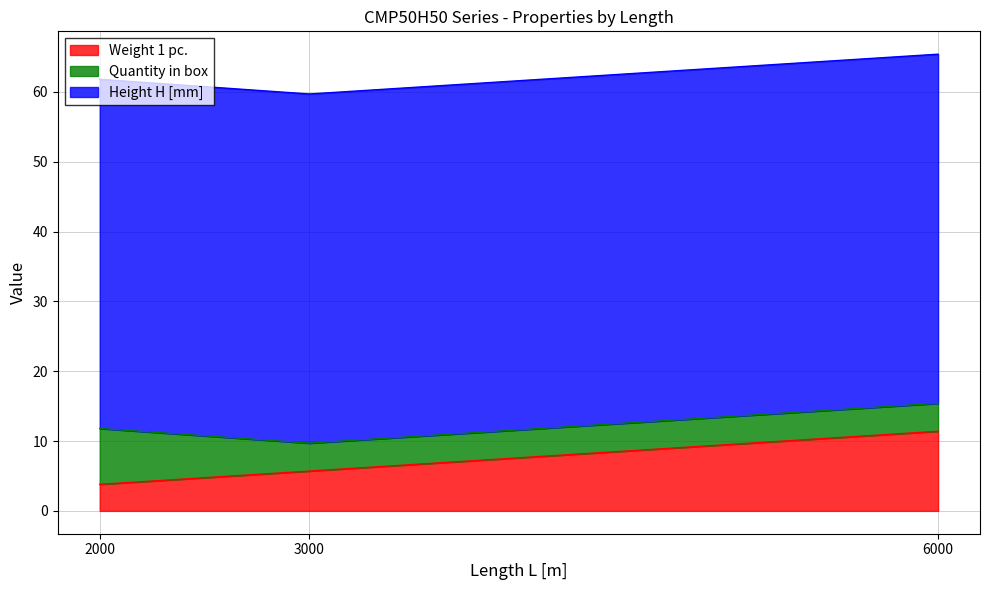

Reading left to right, transcribe all the data shown in this chart.

Weight 1 pc.: 2000=3.8	3000=5.7	6000=11.4
Quantity in box: 2000=8.0	3000=4.0	6000=4.0
Height H [mm]: 2000=50.0	3000=50.0	6000=50.0